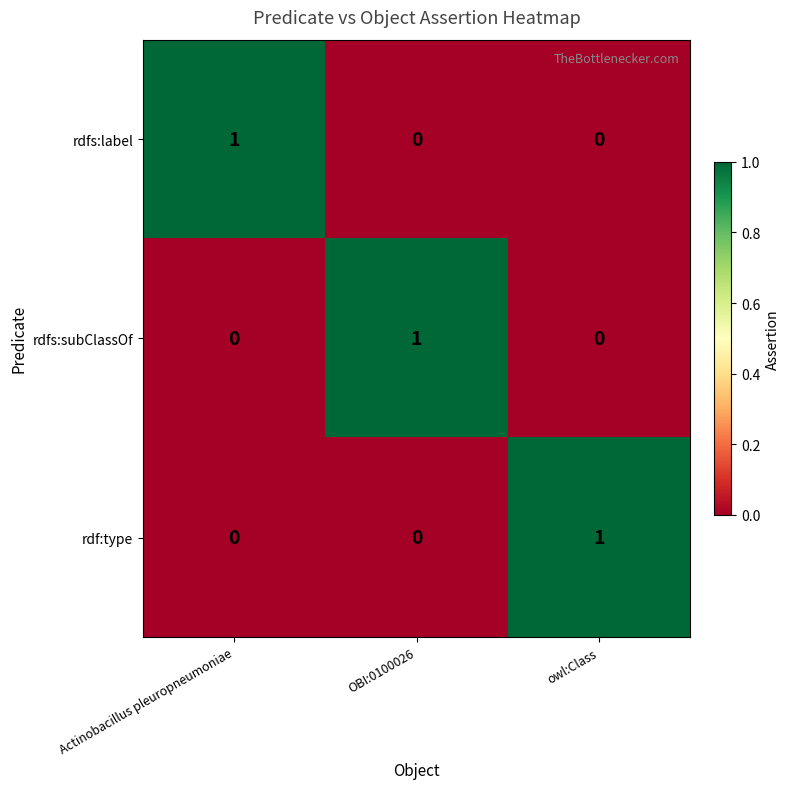

At how many categories does at least one series exceed 0?

3